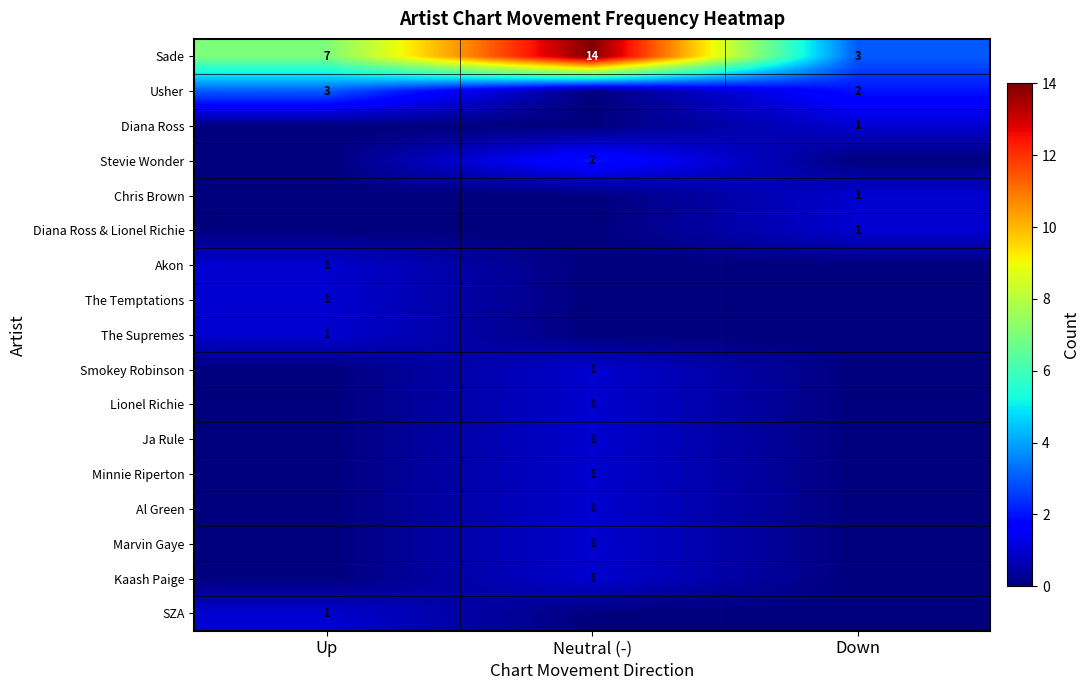

What is the minimum value for Sade?

3